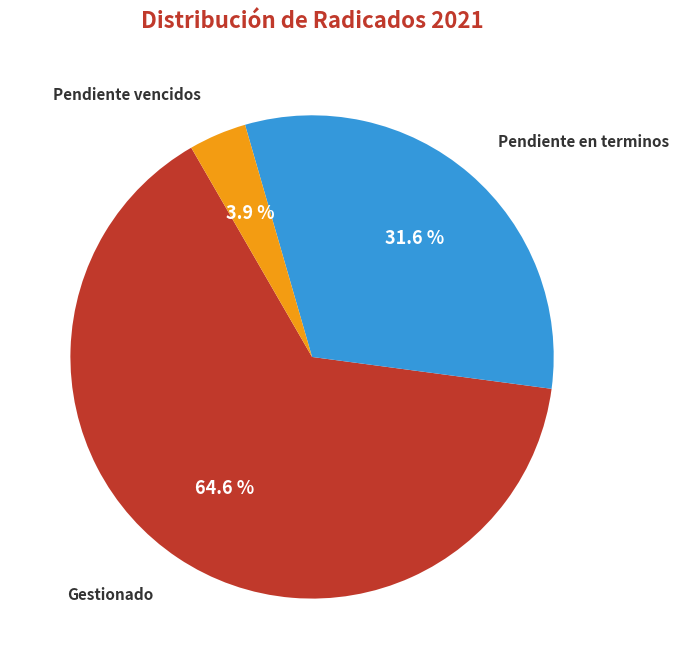

To the nearest percent, what portion does Pendiente en terminos represent?

32%